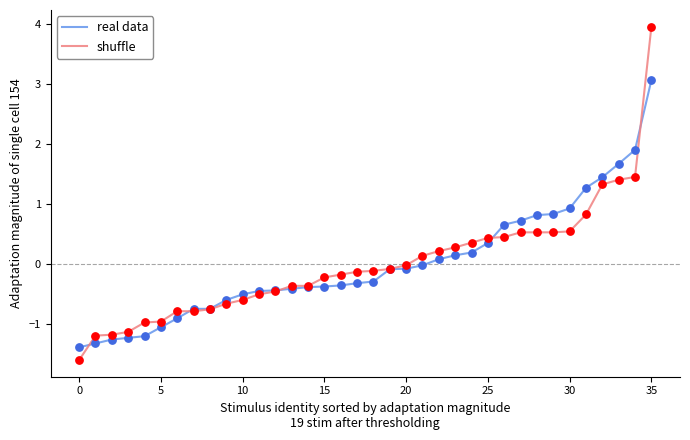

At how many categories does at least one series exceed 3?

1